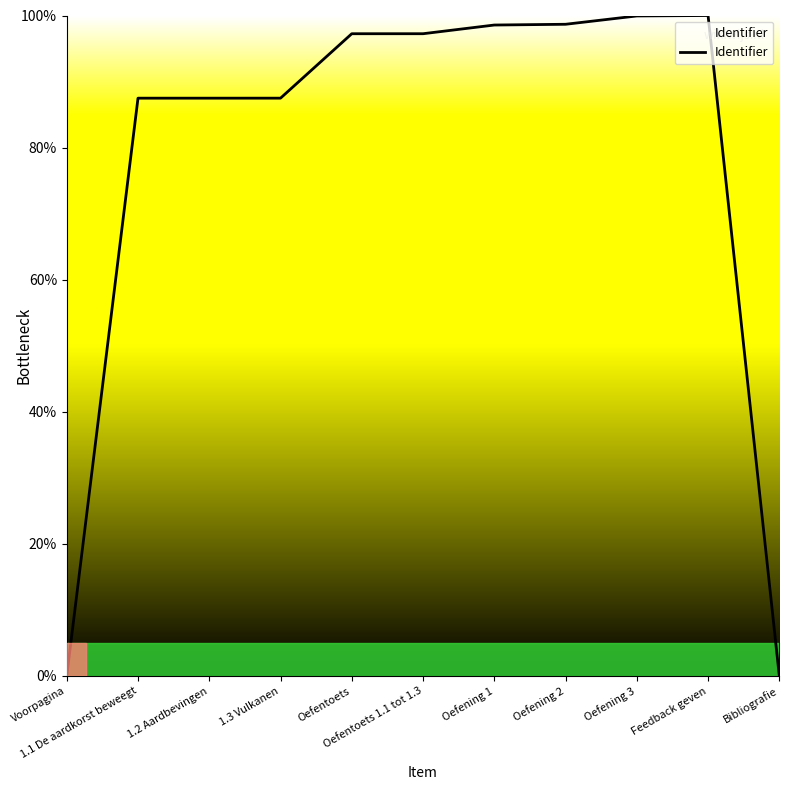

What is the difference between the maximum and minimum values?

100.0